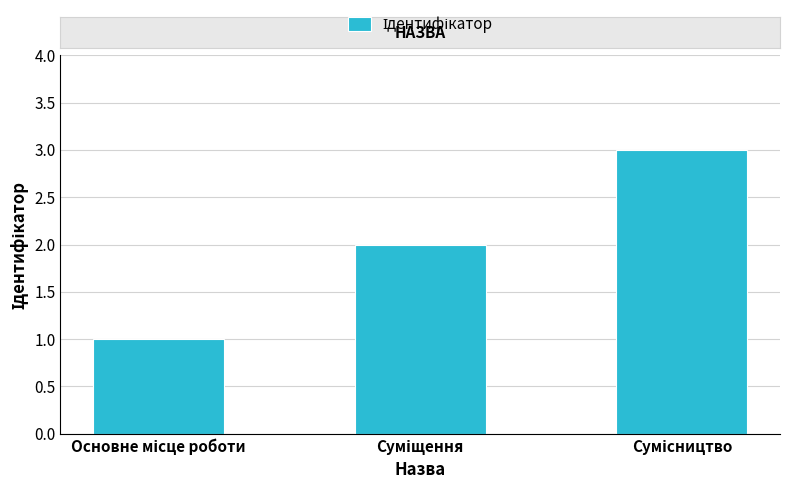

What is the greatest value displayed?

3